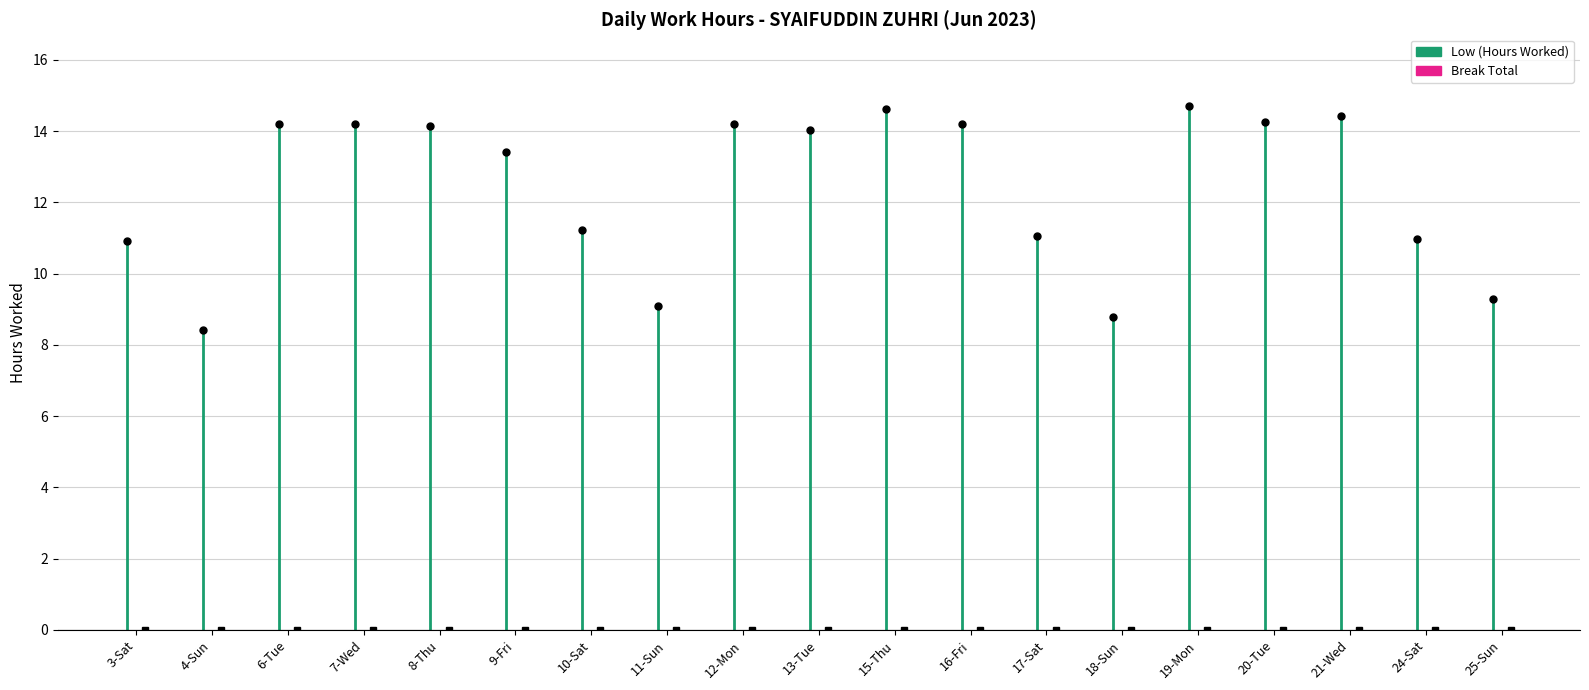

List the series in order of their overall mean, highest first.

Low (Hours Worked), Break Total